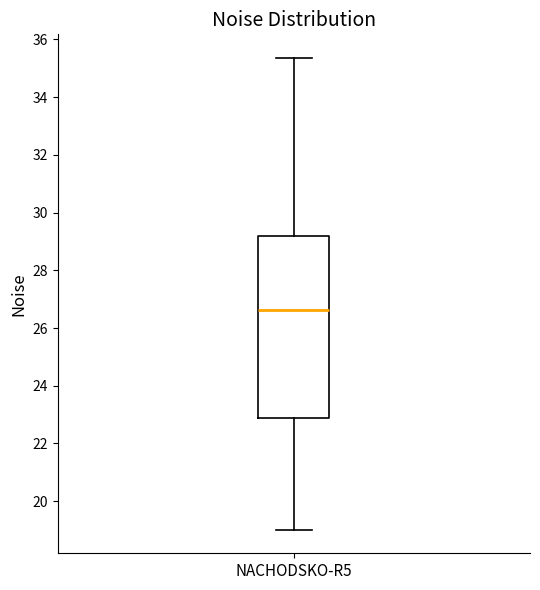

Transcribe this box plot: give where the median line is, the range the box spans, and where the two whiskers end, as read against the y-axis. The values are not printed on the chart, so give them approximately, as read against the axis.

median 26.6, box 22.8 to 29.2, whiskers 19.0 to 35.4